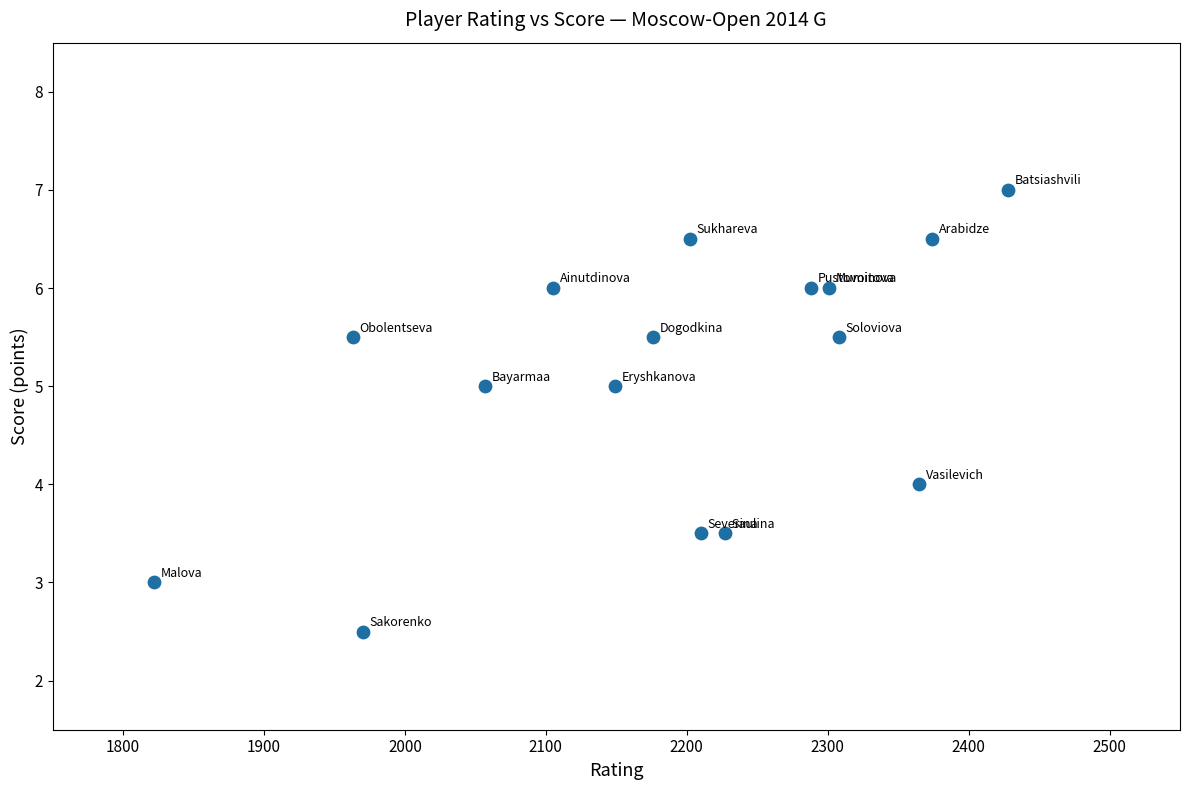

What is the range of Y values (max minus min)?

4.5